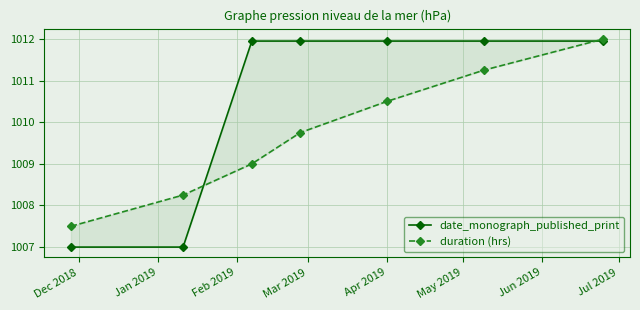

True or false: date_monograph_published_print has more than 2 points higher than both neighbors.

False